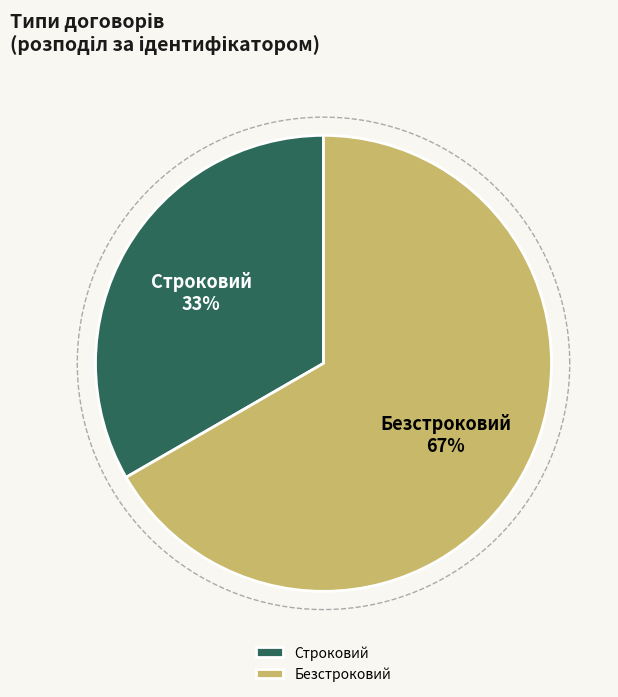

To the nearest percent, what is the average slice percentage?

50%